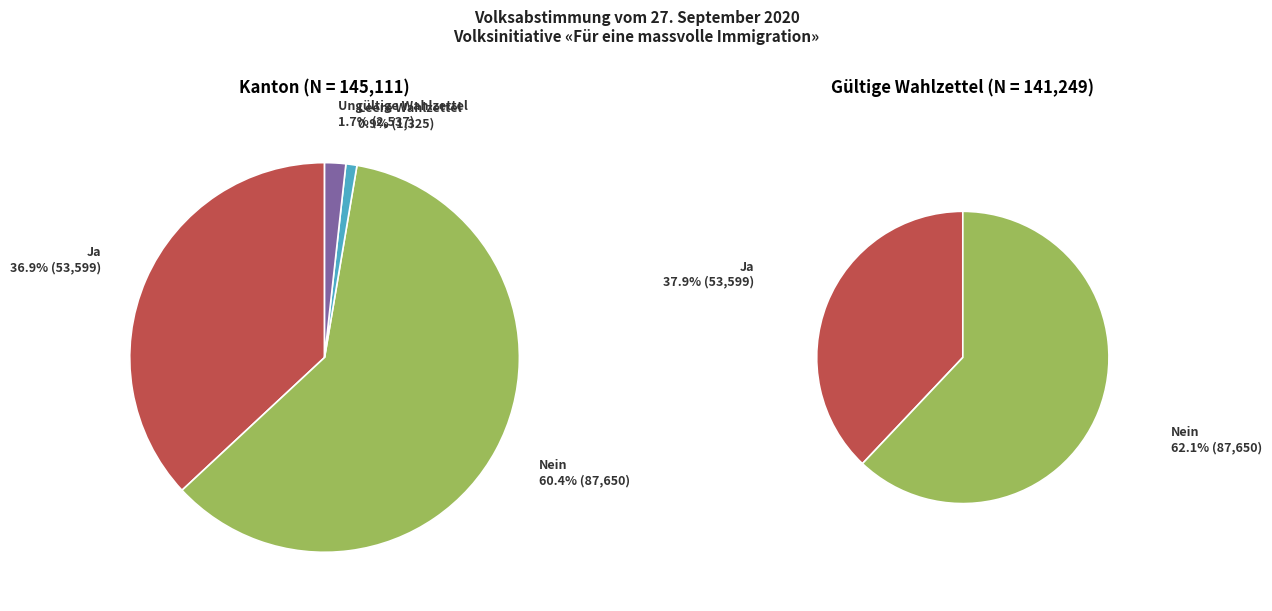

How many segments does this pie chart have?

4